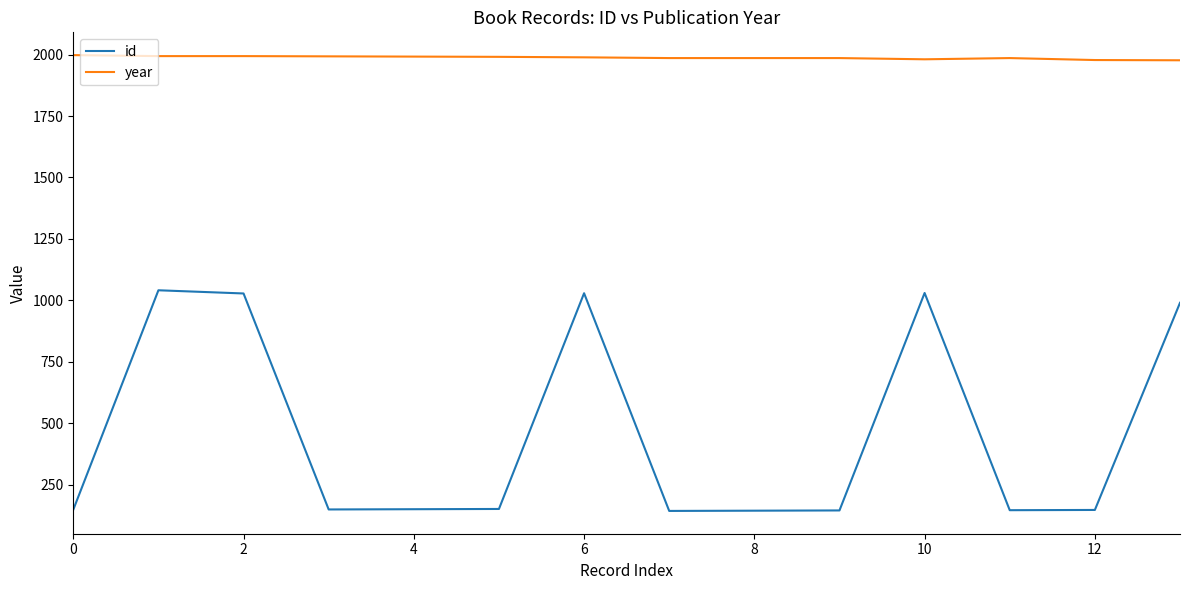

True or false: year and id cross at least once.

False